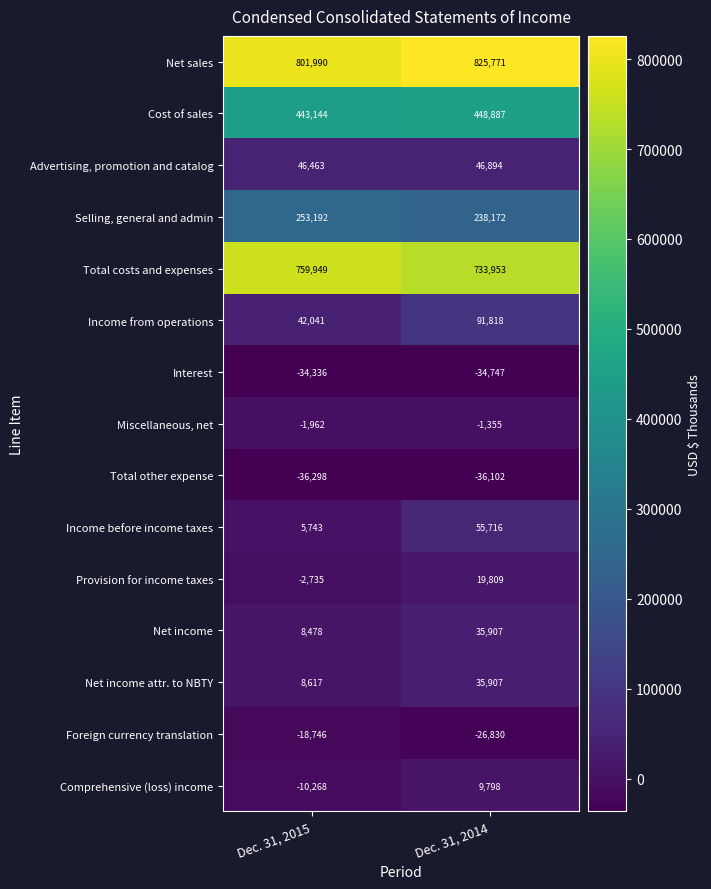

At which category is the sum across all series the highest?

Dec. 31, 2014